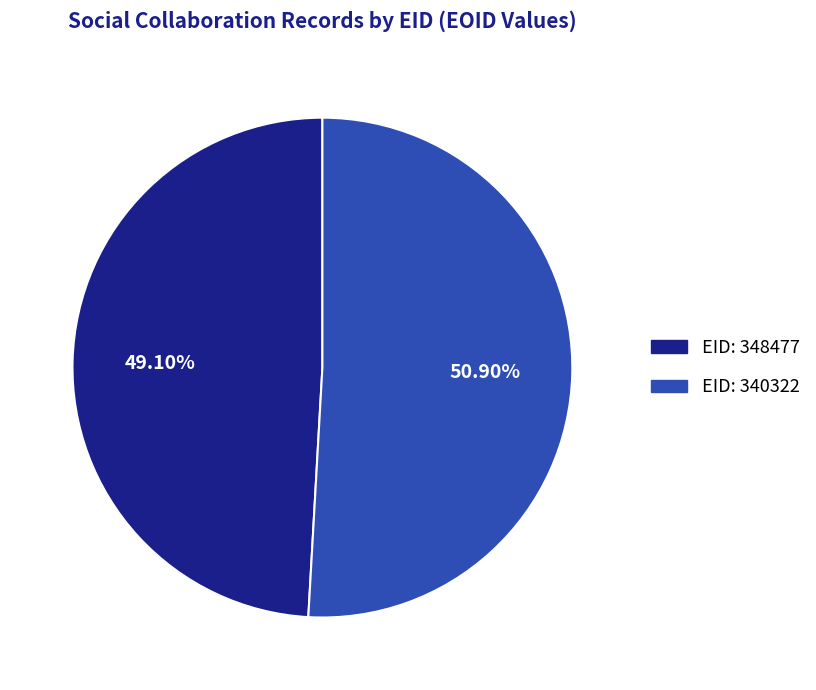

Is there a majority slice in this chart?

Yes